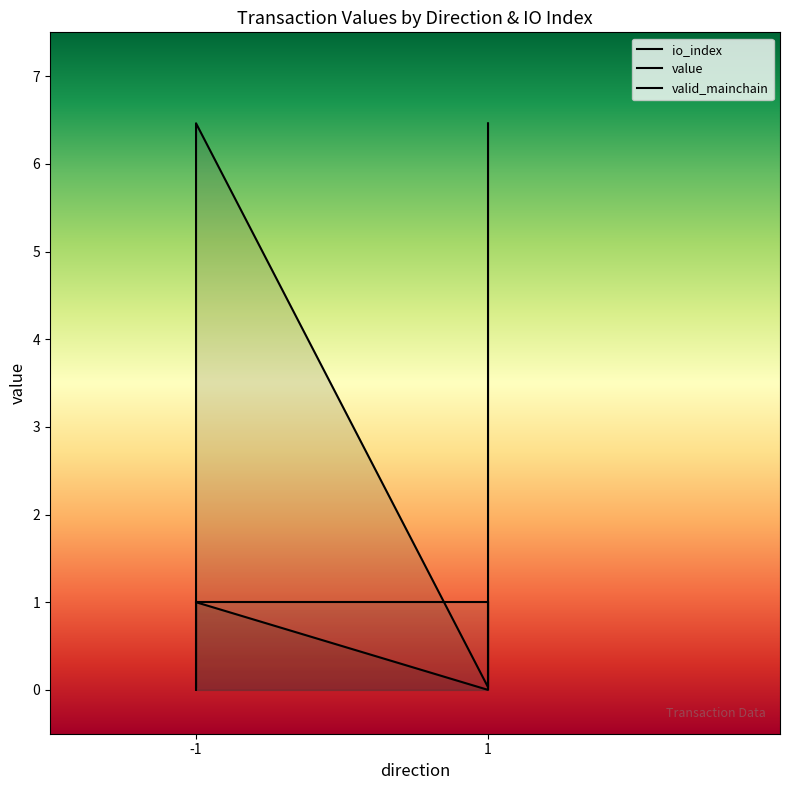

What is the maximum value shown in the chart?

6.5